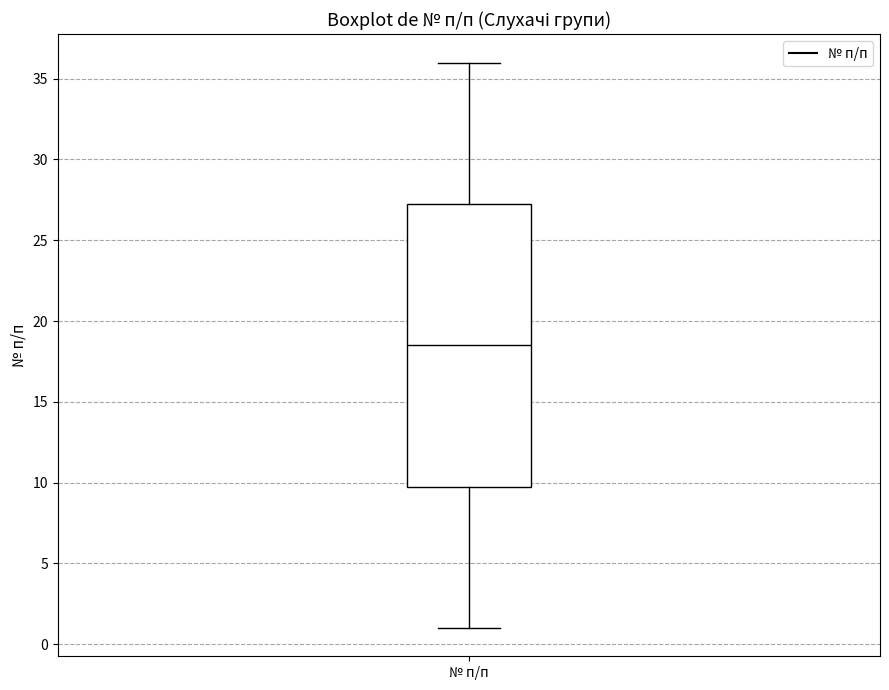

Transcribe this box plot: give where the median line is, the range the box spans, and where the two whiskers end, as read against the y-axis. The values are not printed on the chart, so give them approximately, as read against the axis.

median 18.5, box 10.0 to 27.5, whiskers 1.0 to 36.0